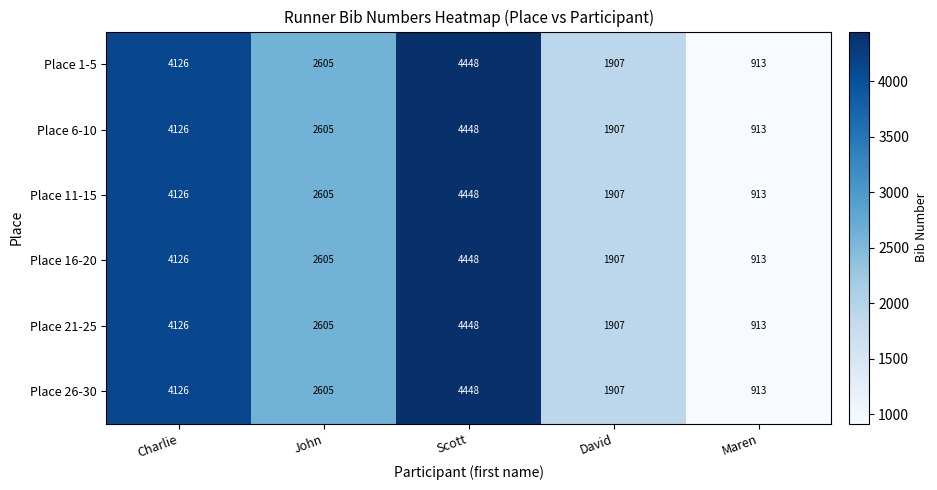

Is the value of Place 16-20 at John greater than the value of Place 1-5 at Charlie?

No